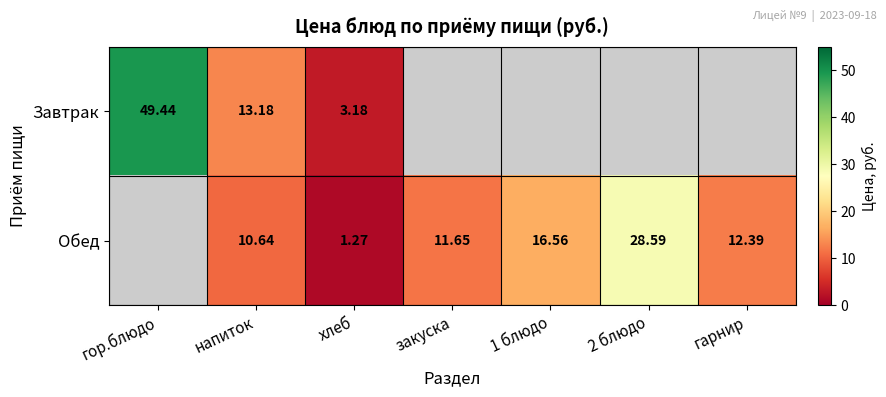

Count the number of categories in the chart.

7